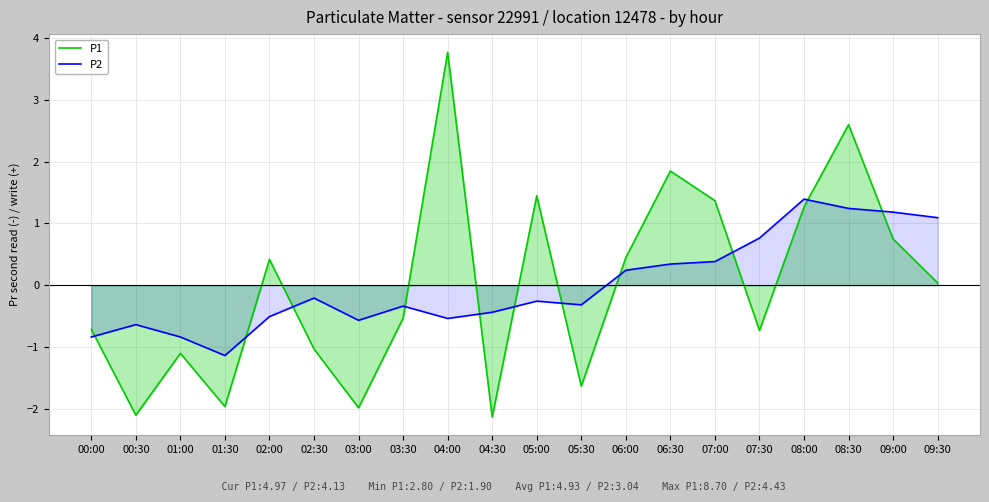

Between which two adjacent categories do P1 and P2 first intersect?

00:00 and 00:30